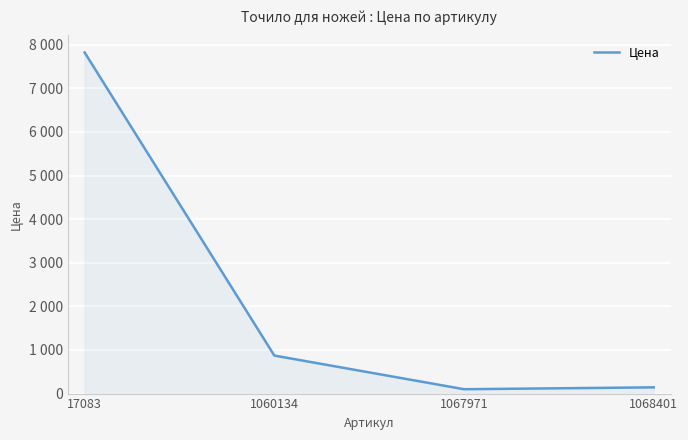

Between 1068401 and 1067971, which is larger?

1068401